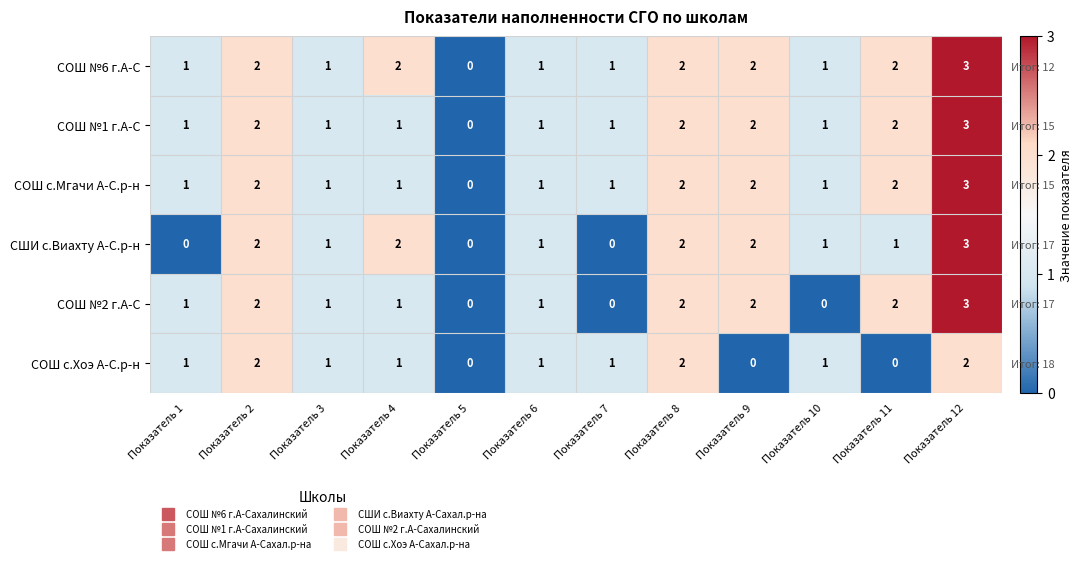

List the labels in order of СШИ с.Виахту А-С.р-н value, largest first.

Показатель 12, Показатель 2, Показатель 4, Показатель 8, Показатель 9, Показатель 3, Показатель 6, Показатель 10, Показатель 11, Показатель 1, Показатель 5, Показатель 7